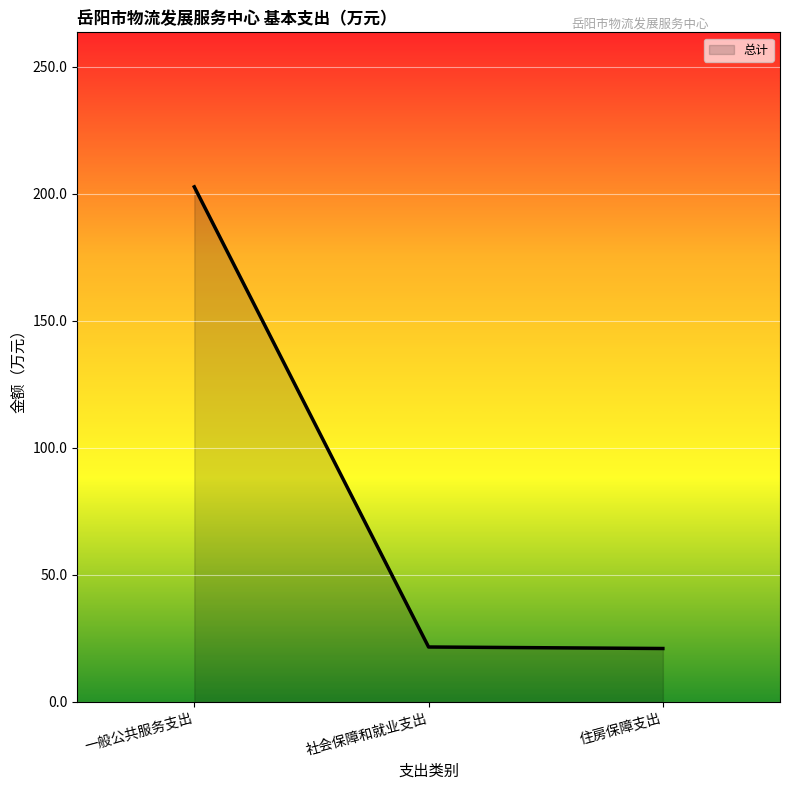

What is the difference between the maximum and second lowest values?

181.2